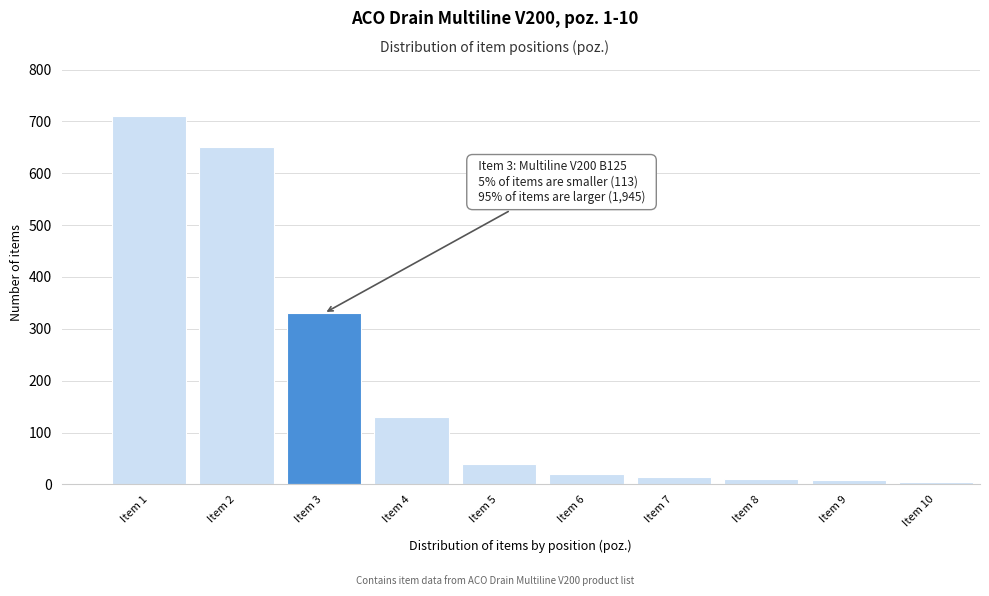

The value at Item 4 is 209. True or false?

False